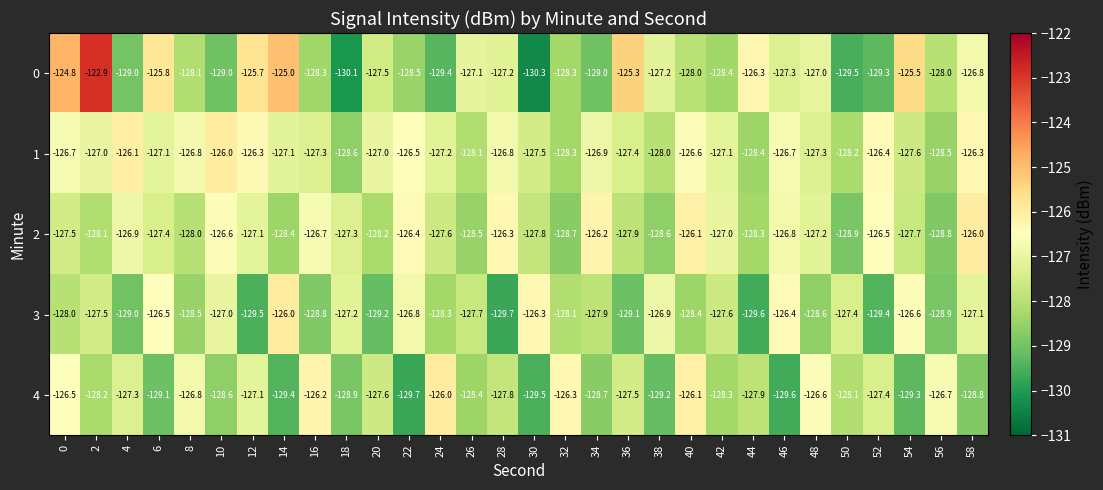

Which series has the largest total across all categories?

1